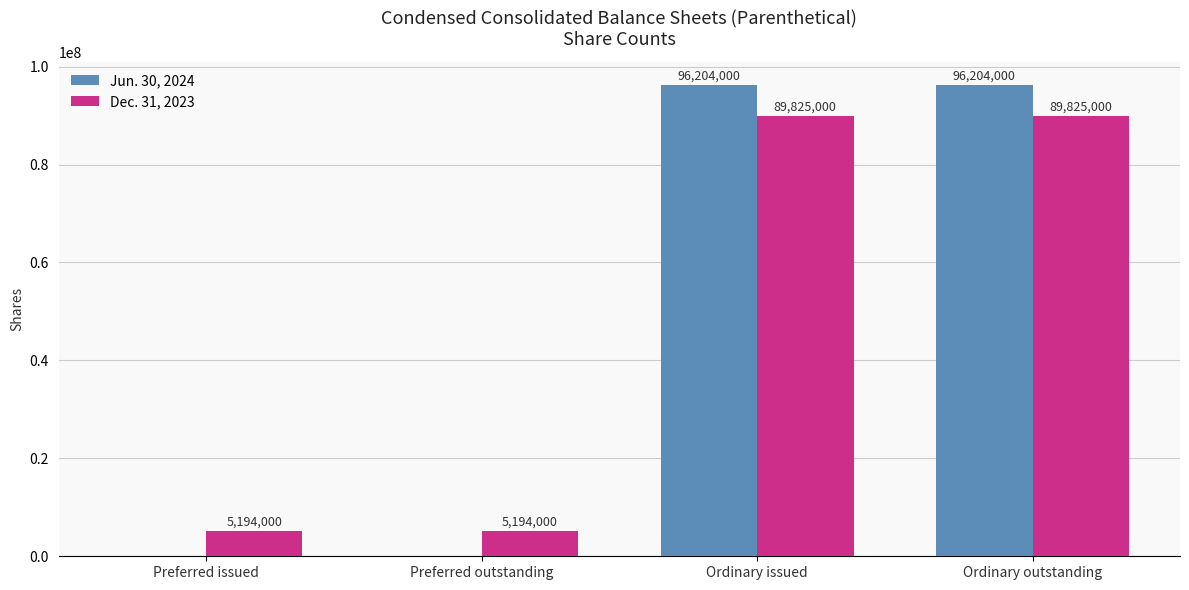

Reading left to right, what are all the values shown in this chart?

Jun. 30, 2024: 0	0	96204000	96204000
Dec. 31, 2023: 5194000	5194000	89825000	89825000